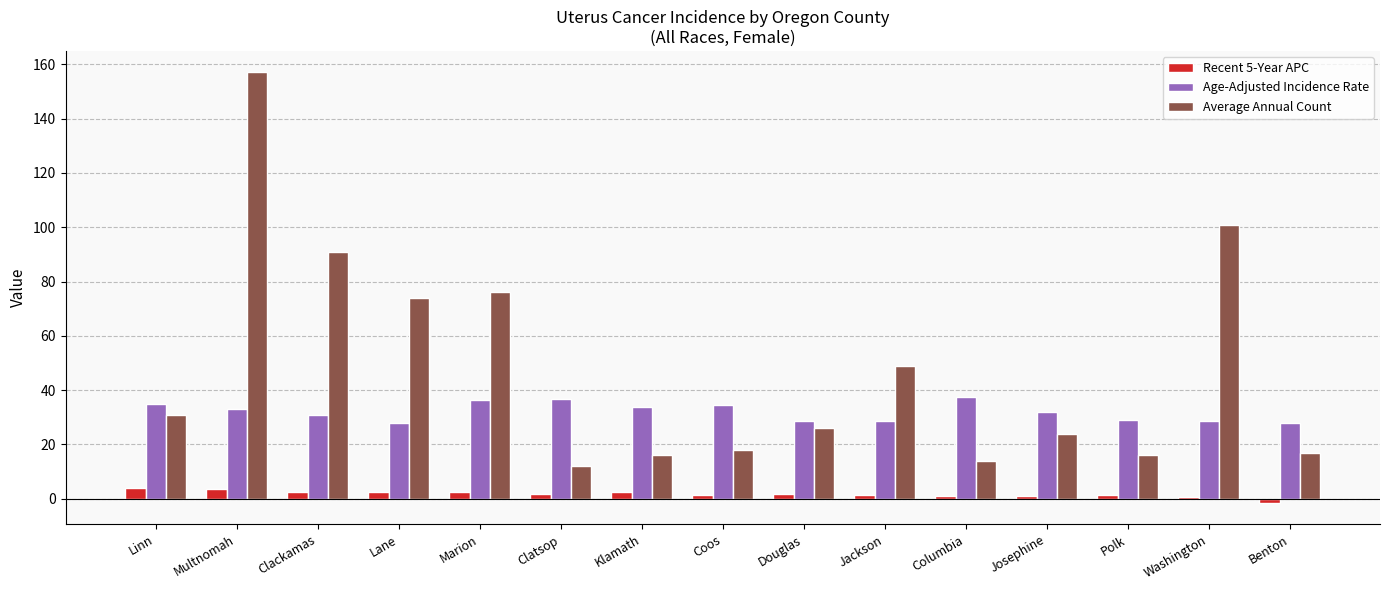

What position from the left is Washington?

14